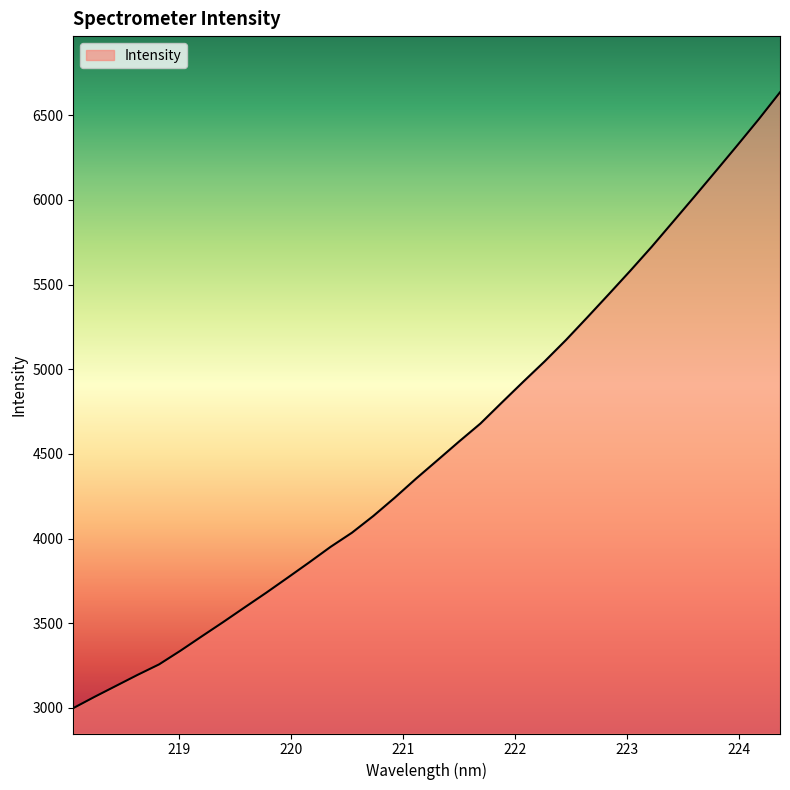

What is the average value?

4551.4